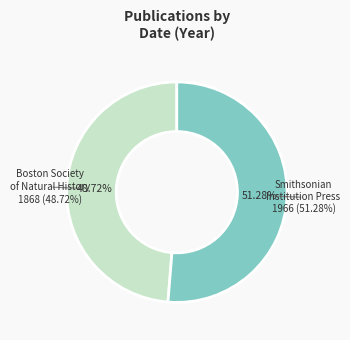

Rank the categories by value from lowest to highest.

Boston Society of Natural History (1868), Smithsonian Institution Press (1966)